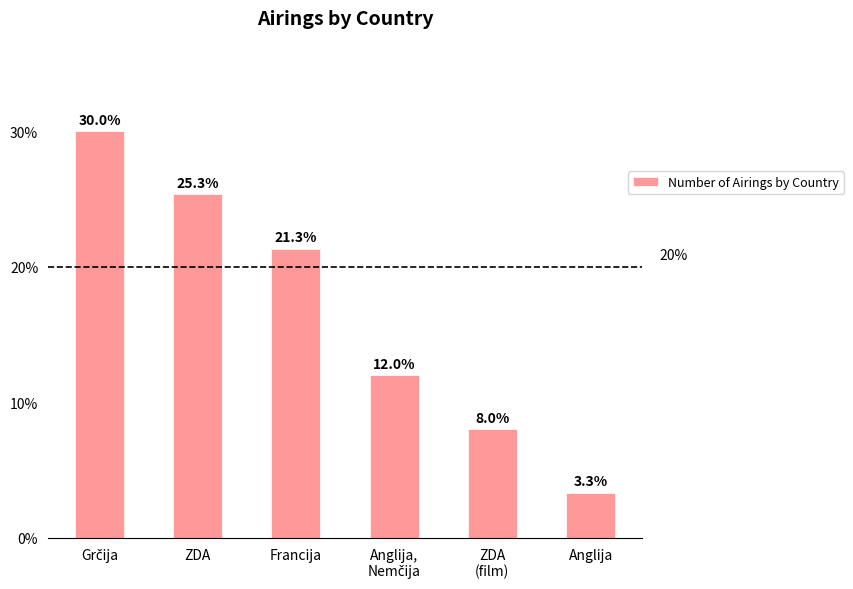

Which label corresponds to the largest value in the chart?

Grčija